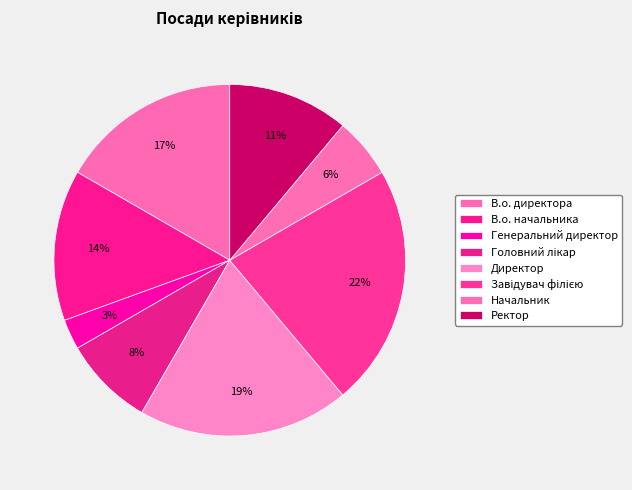

Which slice is the largest?

Завідувач філією